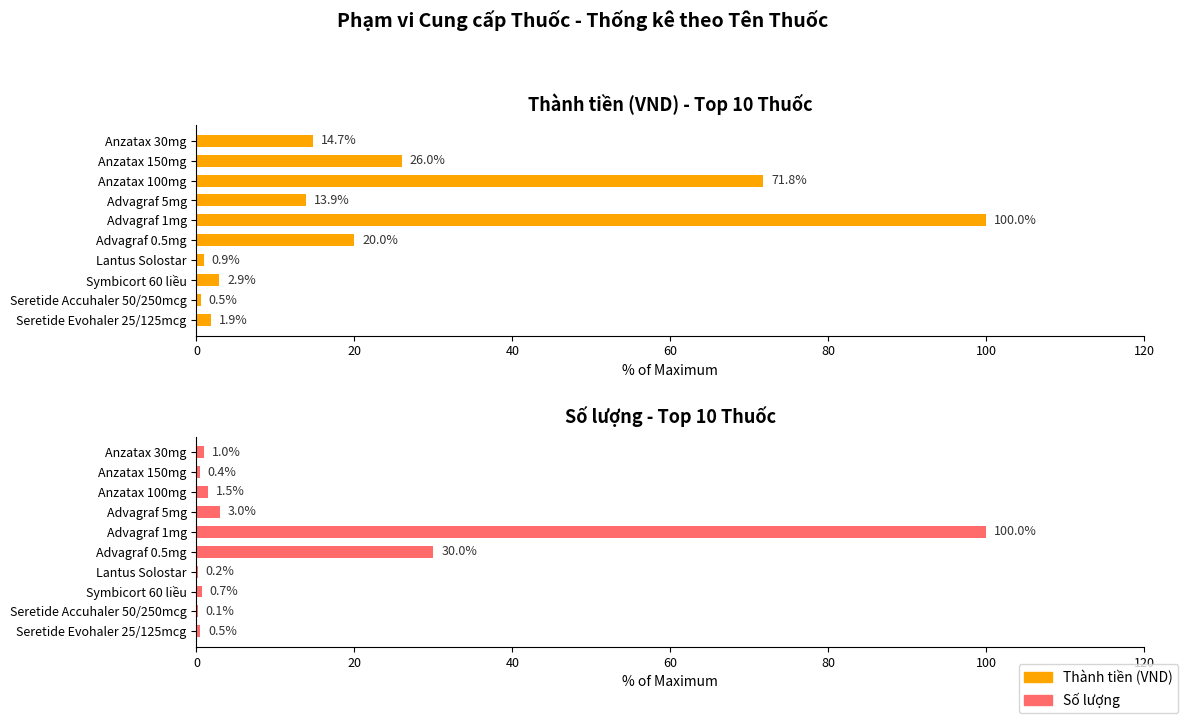

How many bars are there in each group?

2